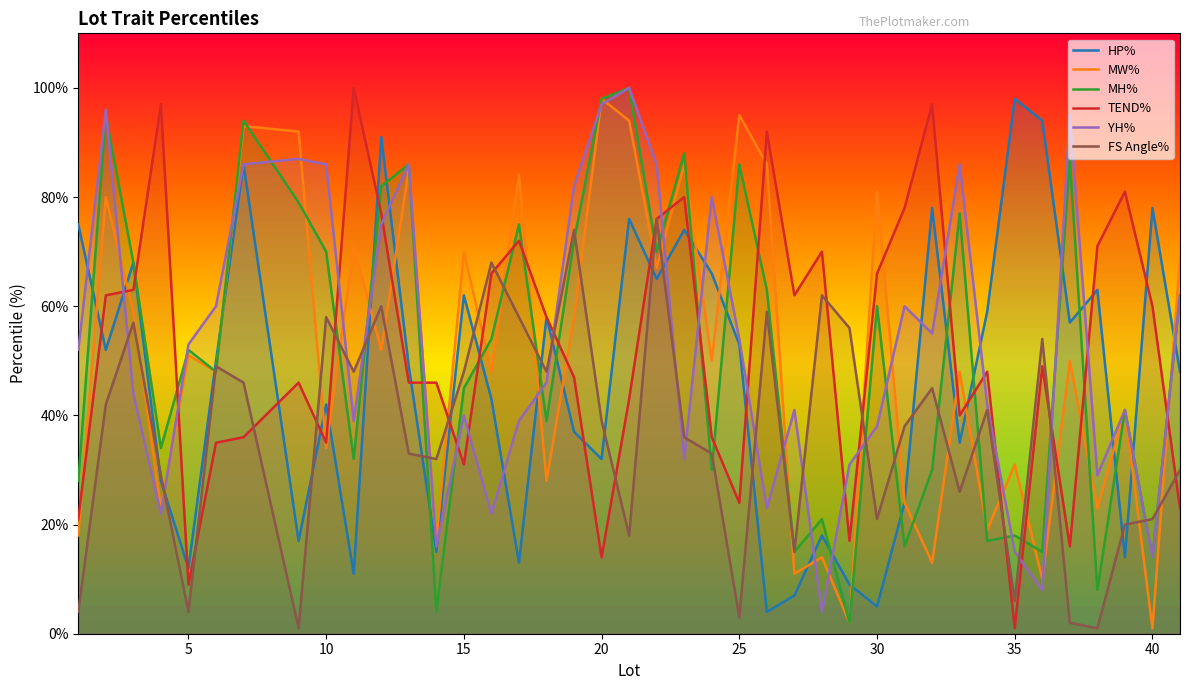

The value of YH% at 5 is 93. True or false?

False